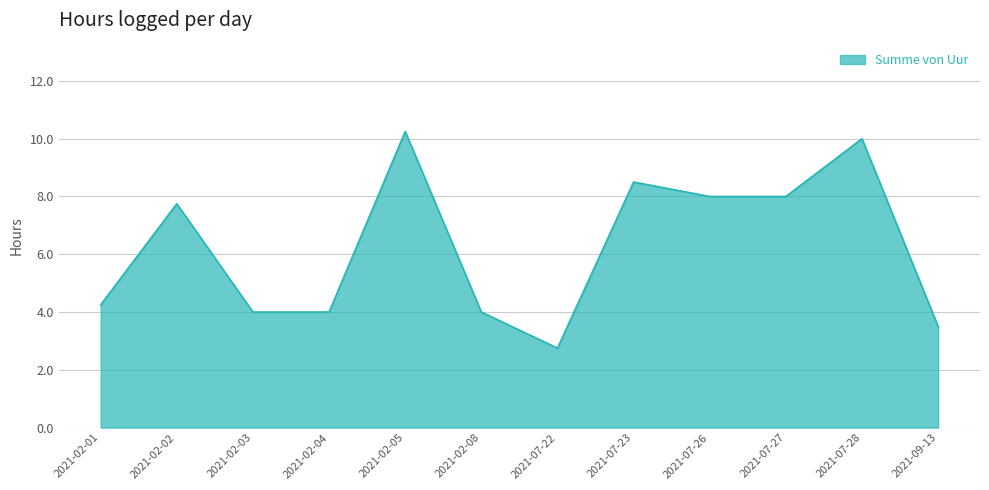

Where does the data first go above 7?

2021-02-02